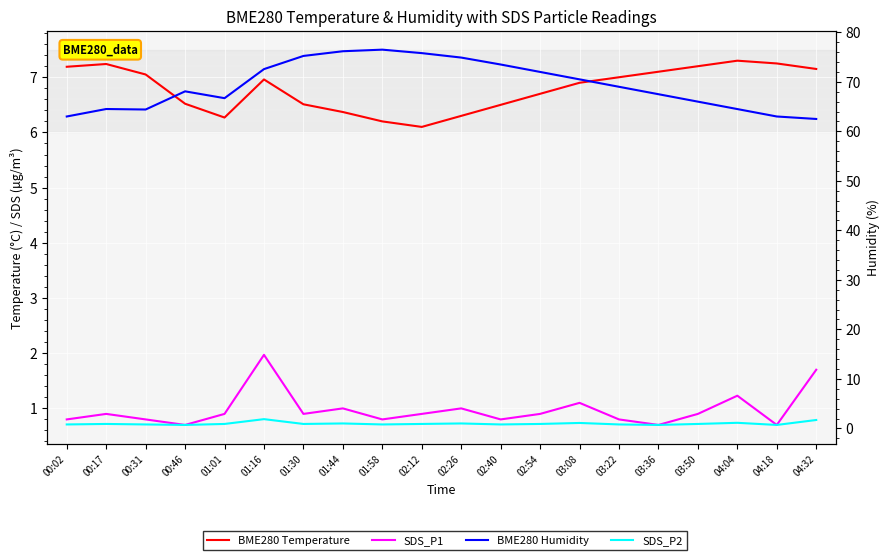

How many interior local valleys does the BME280 Temperature series have?

2